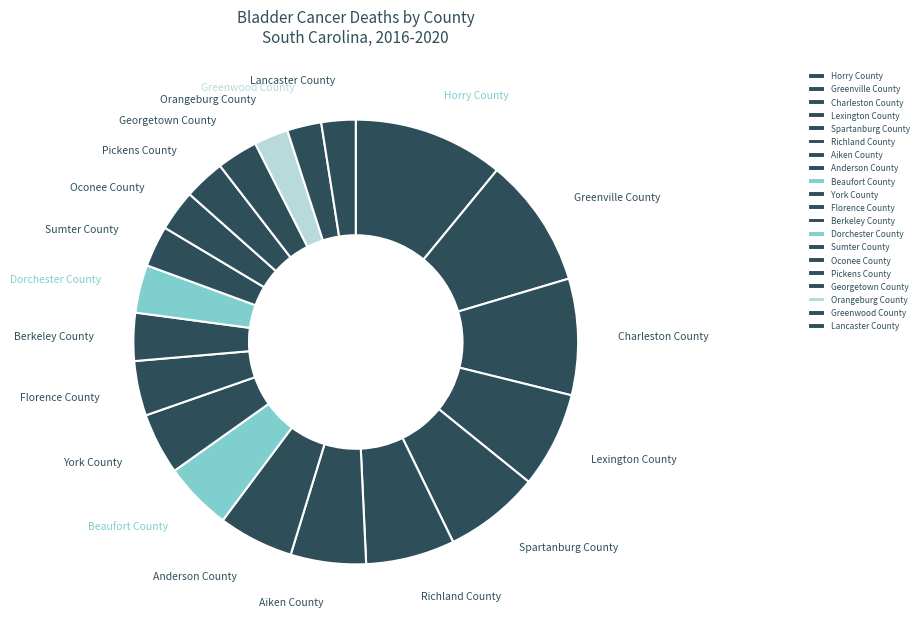

Is it true that Anderson County is 1% of the pie?

False